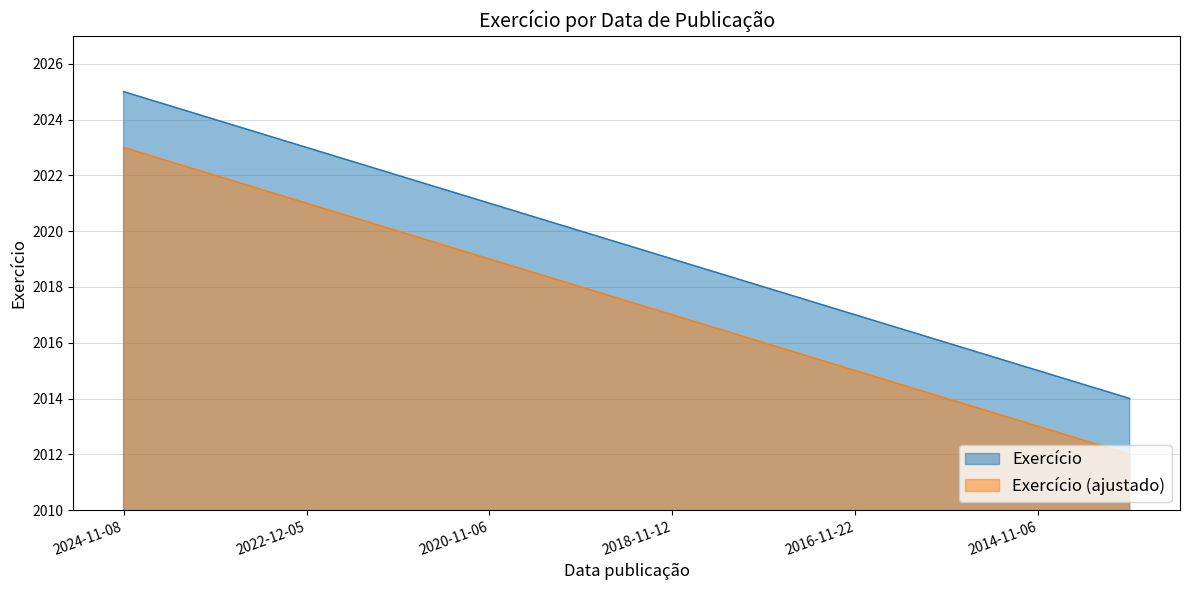

Where is the data nearest to the value 2019?

2018-11-12